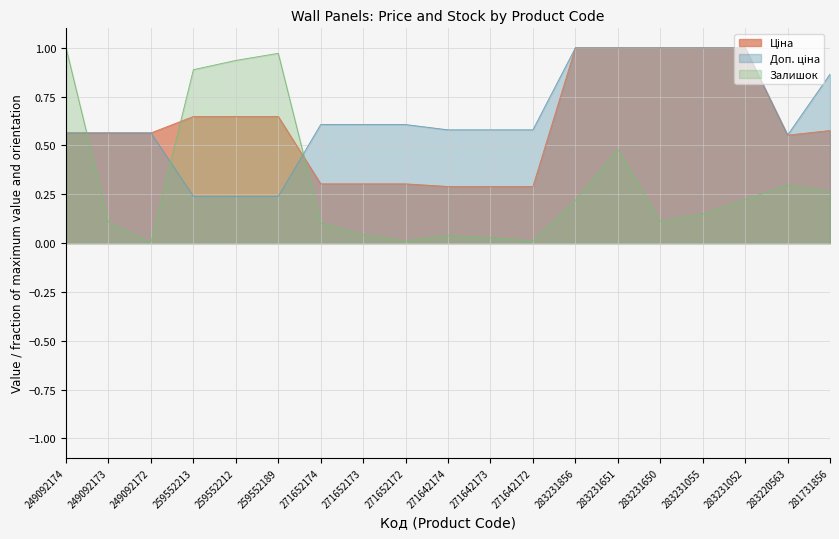

How many interior local valleys does the Доп. ціна series have?

1